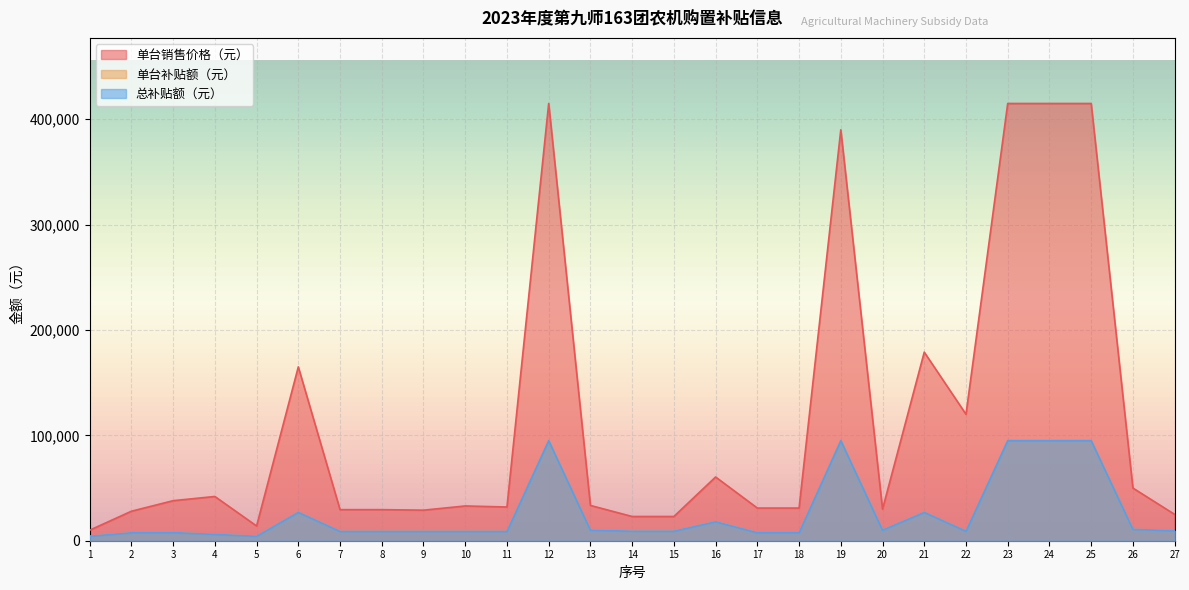

In 总补贴额（元）, how many points are higher than both neighbors (excluding endpoints)?

6